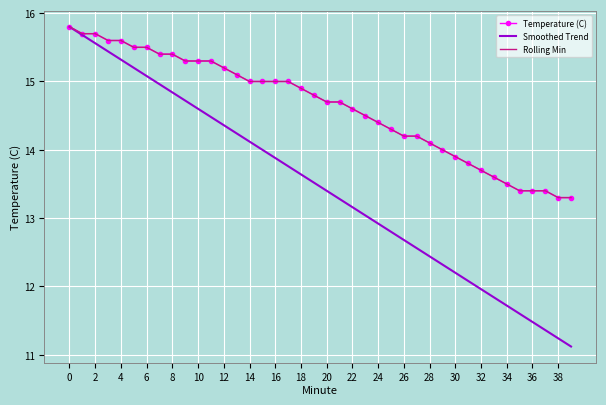

What is the minimum value shown in the chart?

11.1